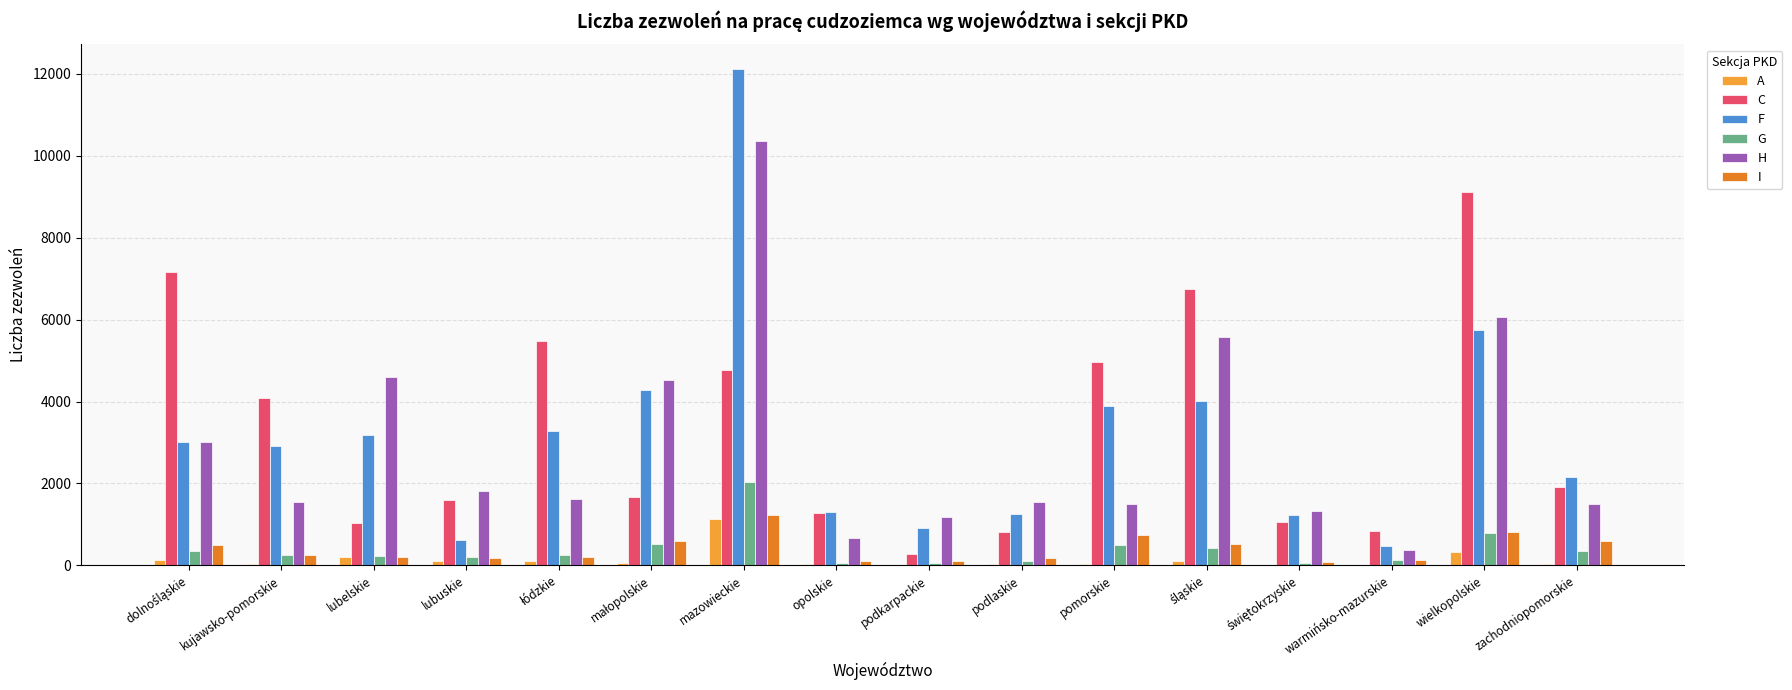

What is the sum of all C values?

52851